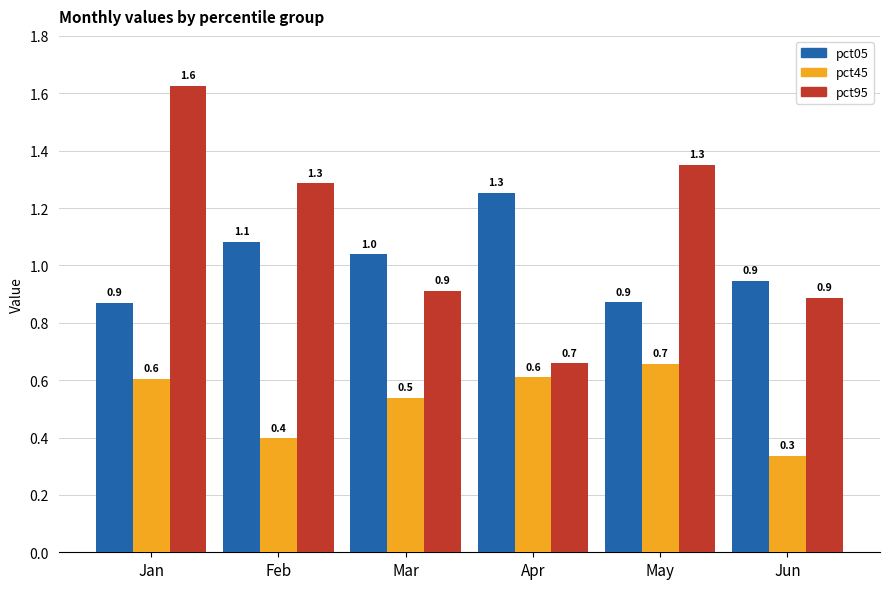

Is the value of pct45 at Apr greater than the value of pct95 at May?

No